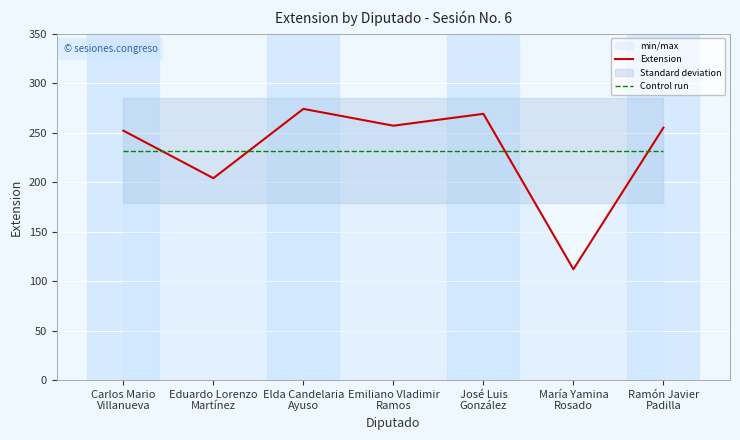

Reading left to right, list all the values displayed in this chart.

Extension: 252.0	204.0	274.0	257.0	269.0	112.0	255.0
Control run: 231.9	231.9	231.9	231.9	231.9	231.9	231.9